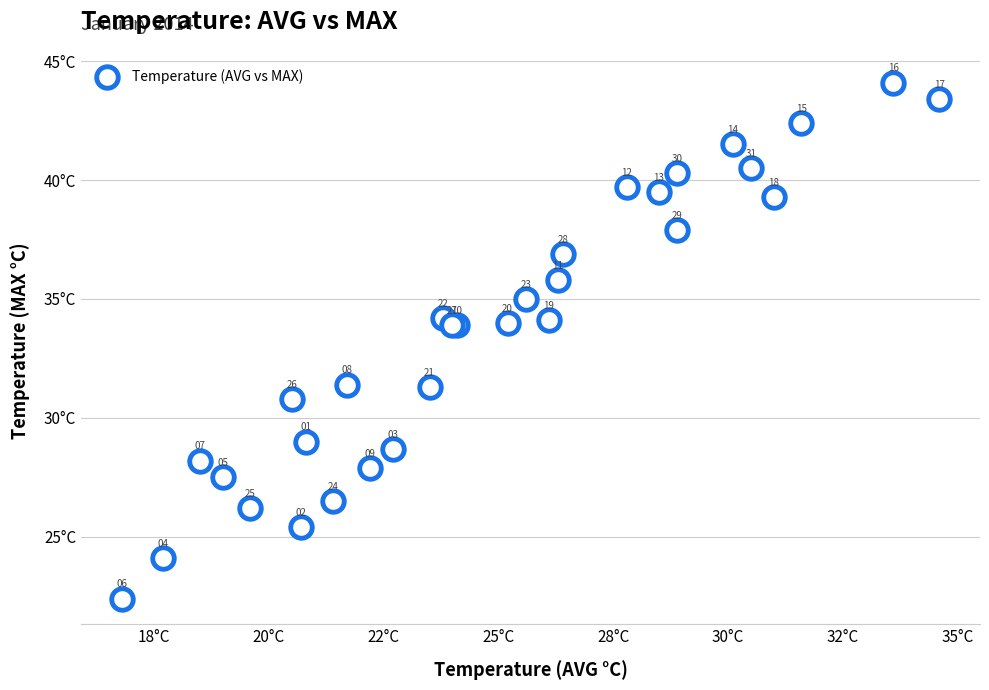

What Y value in the scatter plot is closest to 33?

33.9